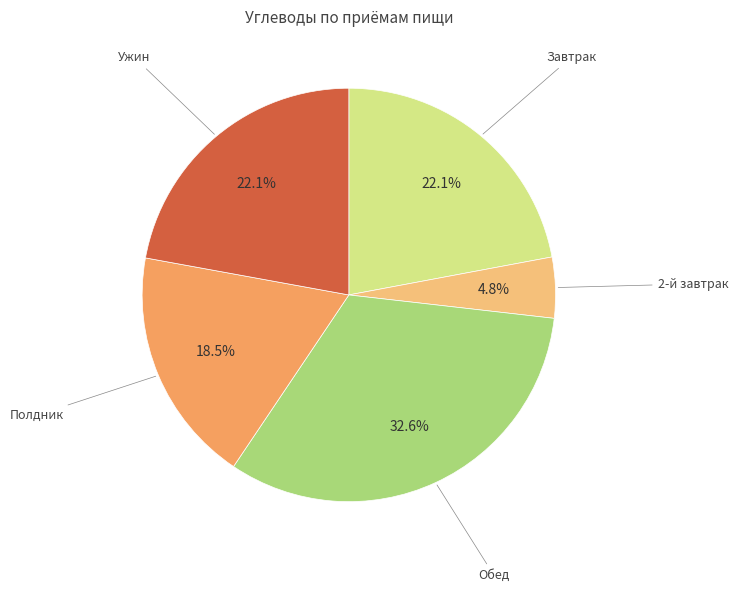

Between Полдник and Обед, which is larger?

Обед